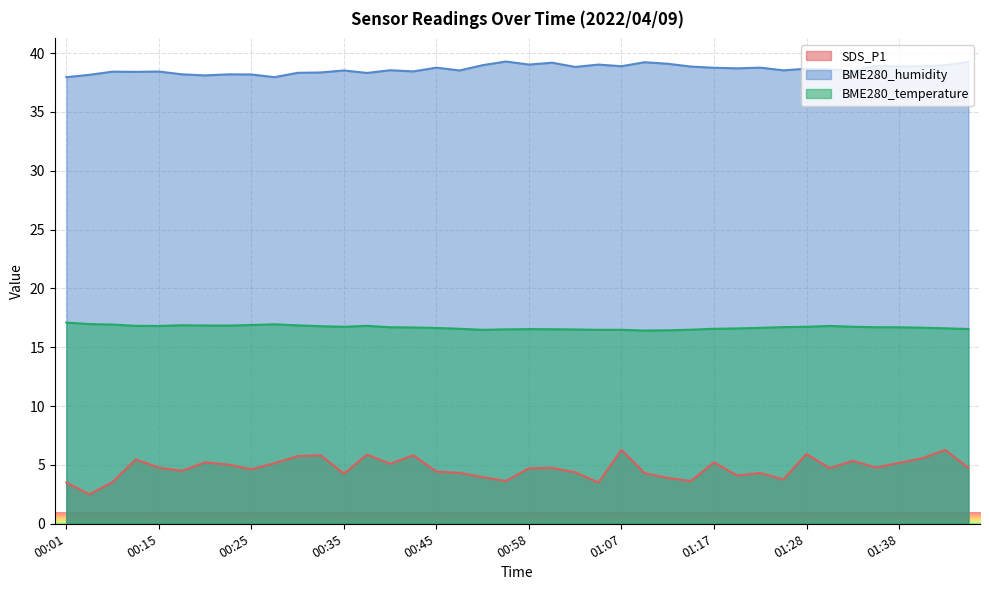

What position from the right is 01:00?

19